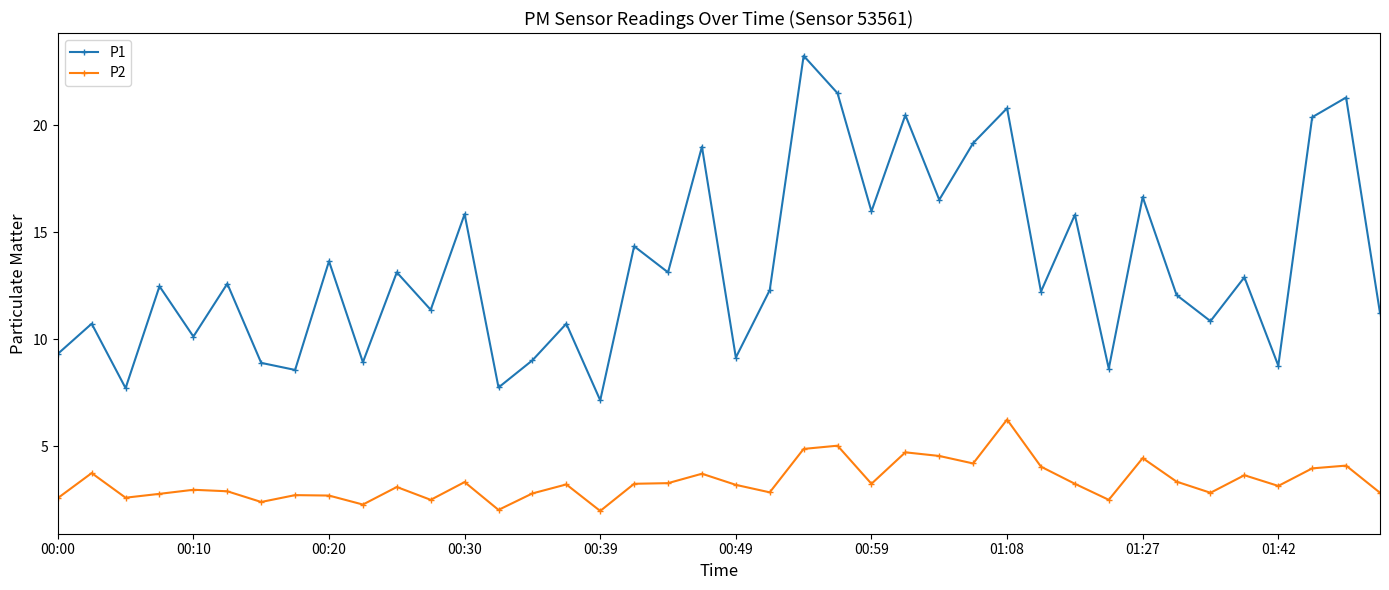

What is the difference between the maximum and minimum values in the P1 series?

16.1